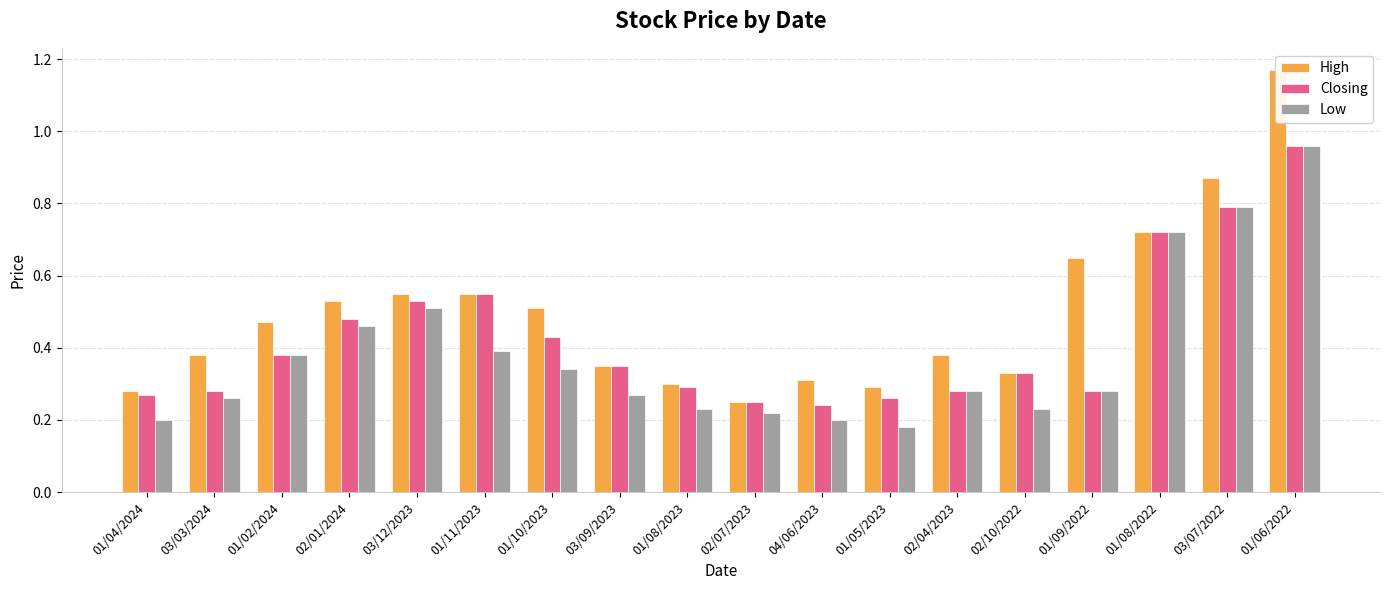

How many bars are there in total?

54